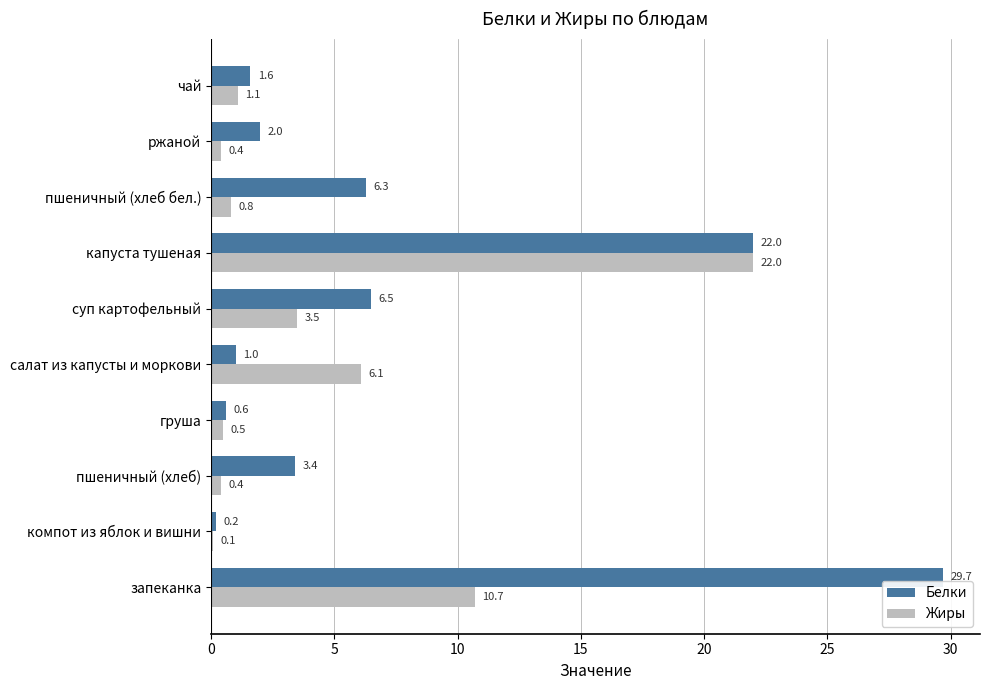

How many data points in Жиры are above 1?

5